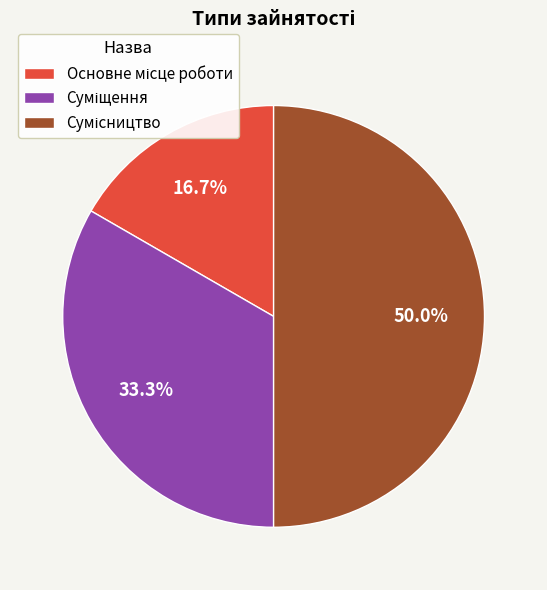

What is the largest slice in the pie chart?

Сумісництво